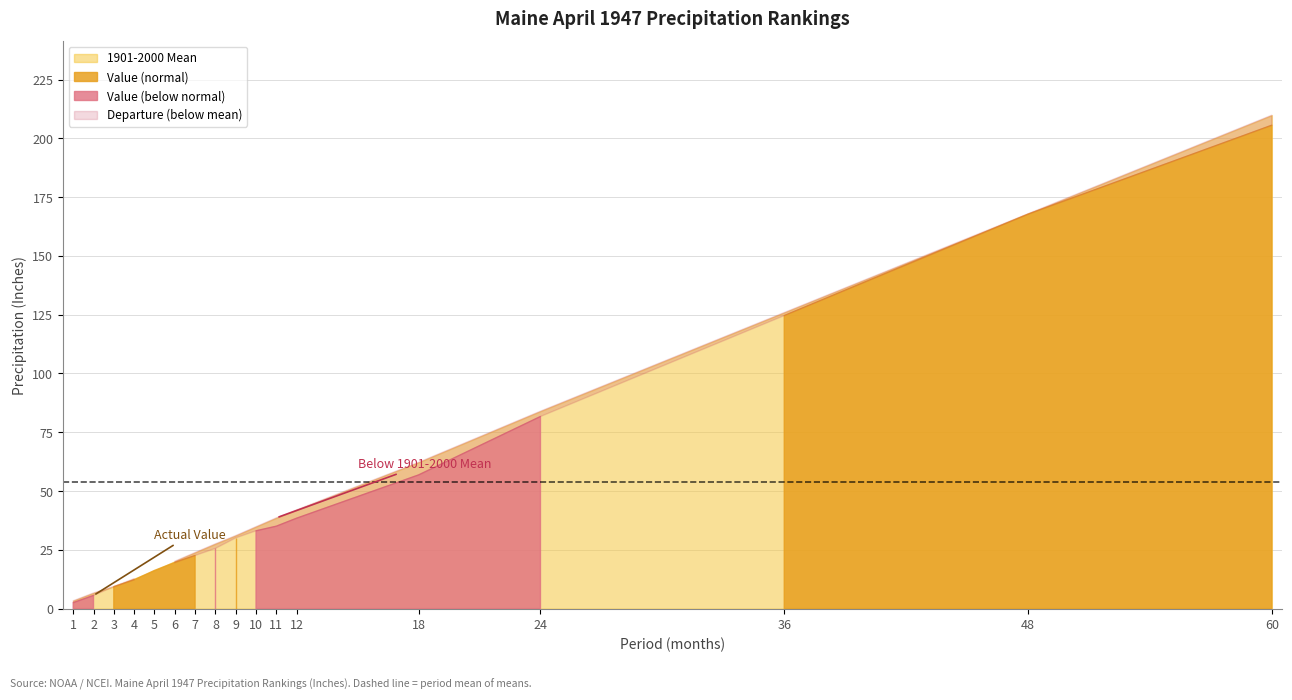

What is the sum of all Departure values?

-29.4